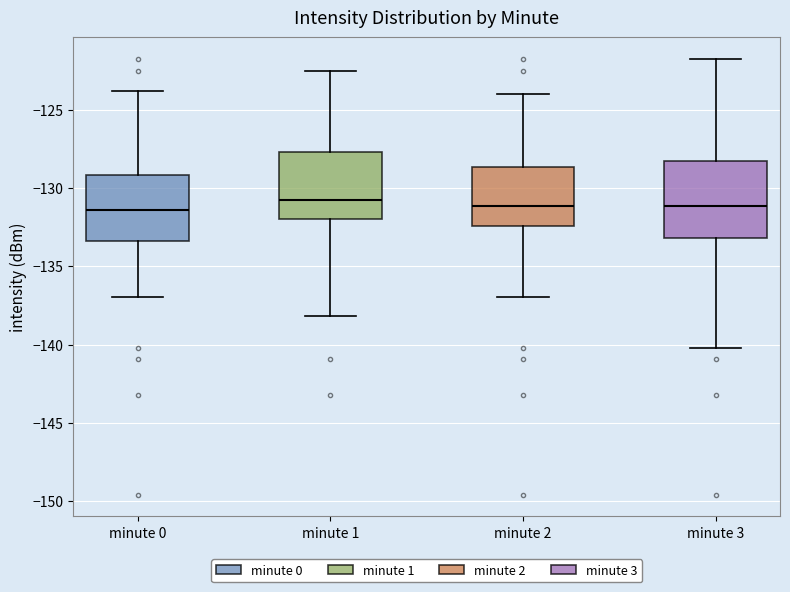

Reading left to right, transcribe this box plot: for each box, give where its median line is, the range the box spans, and where its two whiskers end, as read against the y-axis. The values are not printed on the chart, so give them approximately, as read against the axis.

minute 0: median -131.5, box -133.5 to -129.0, whiskers -137.0 to -124.0
minute 1: median -131.0, box -132.0 to -127.5, whiskers -138.0 to -122.5
minute 2: median -131.0, box -132.5 to -128.5, whiskers -137.0 to -124.0
minute 3: median -131.0, box -133.0 to -128.5, whiskers -140.0 to -122.0